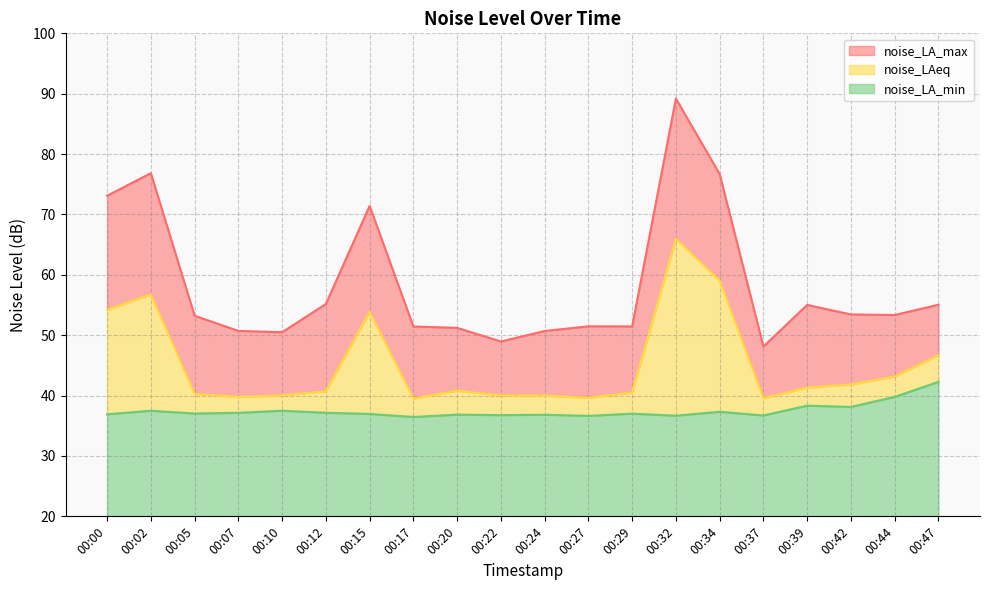

The noise_LAeq series shows 39.8 at 00:07. True or false?

True